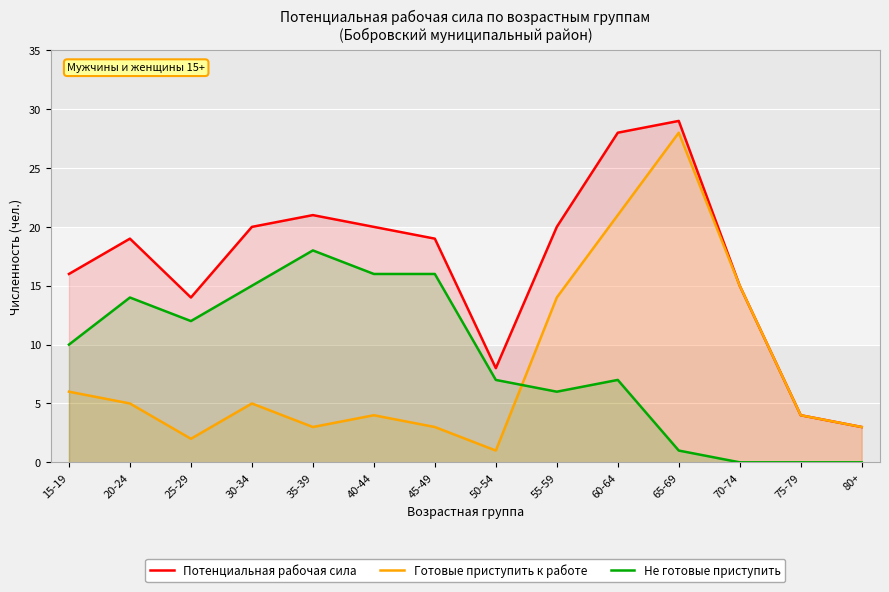

Which series changed the most between 20-24 and 25-29?

Потенциальная рабочая сила